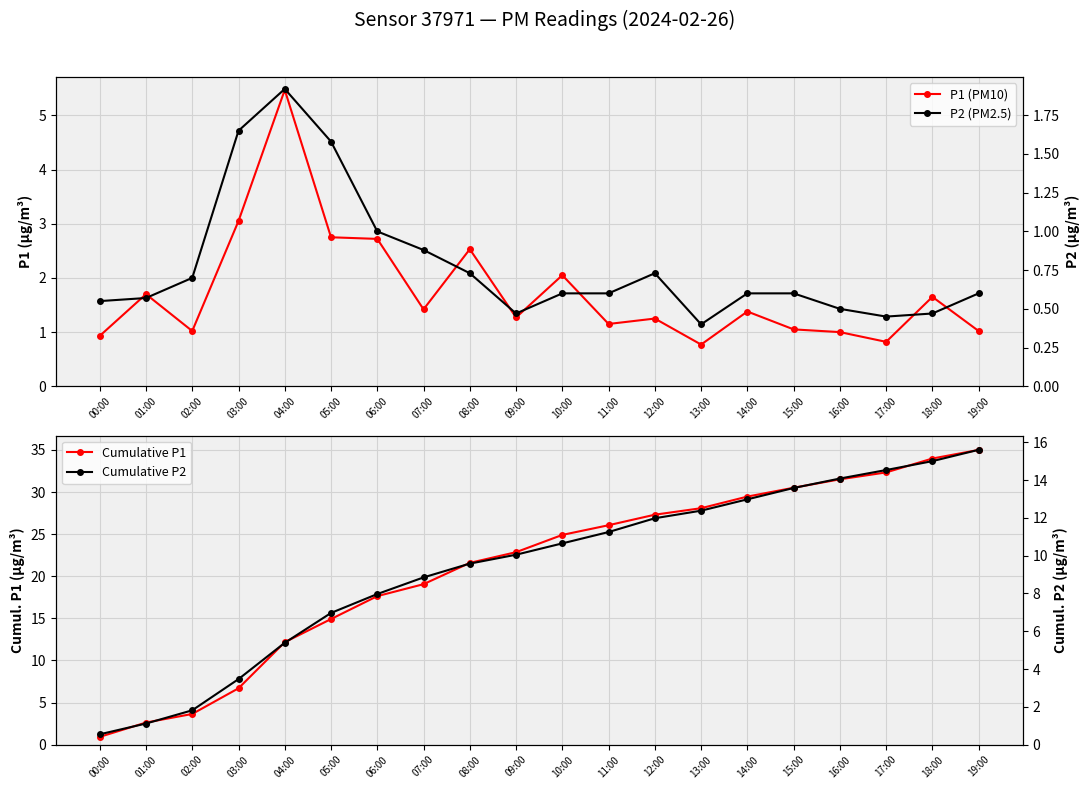

Which category has the lowest value across all series?

13:00